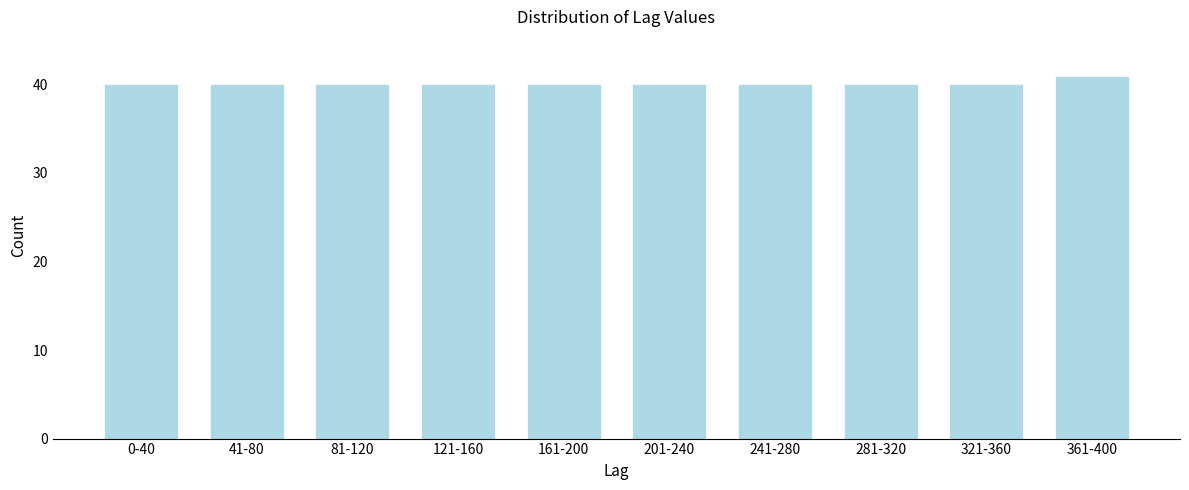

Reading left to right, transcribe all the data shown in this chart.

0-40=40	41-80=40	81-120=40	121-160=40	161-200=40	201-240=40	241-280=40	281-320=40	321-360=40	361-400=41